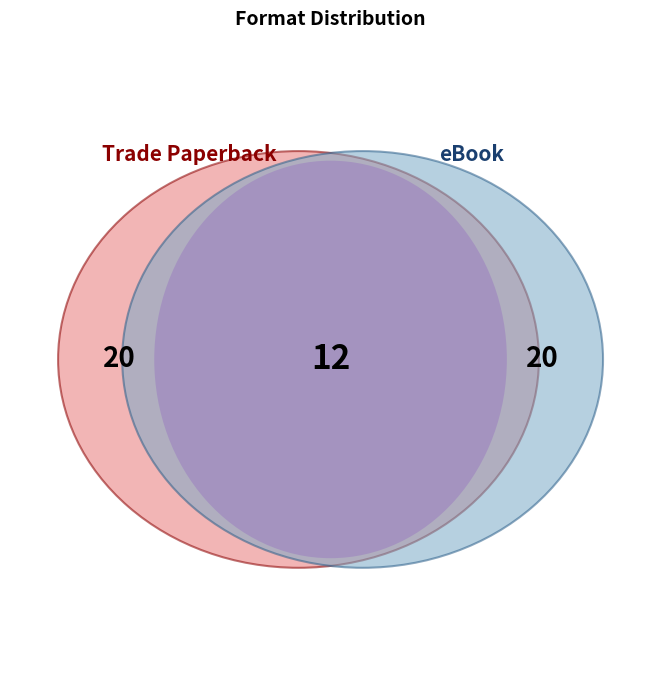

True or false: Audio Download accounts for 33% of the total.

False